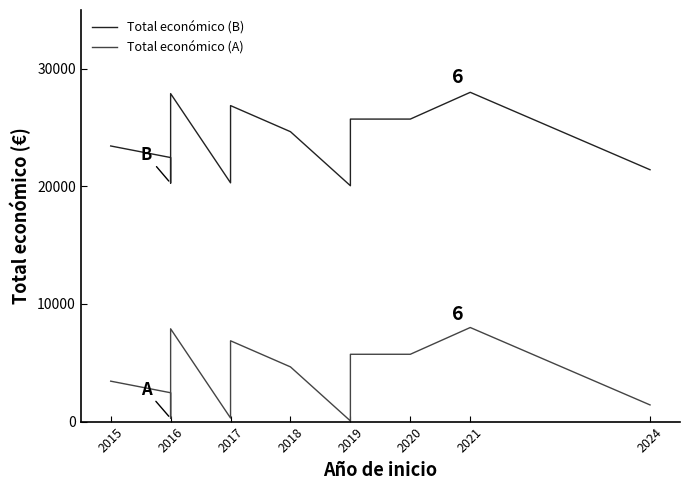

What is the smallest value displayed?

57.3